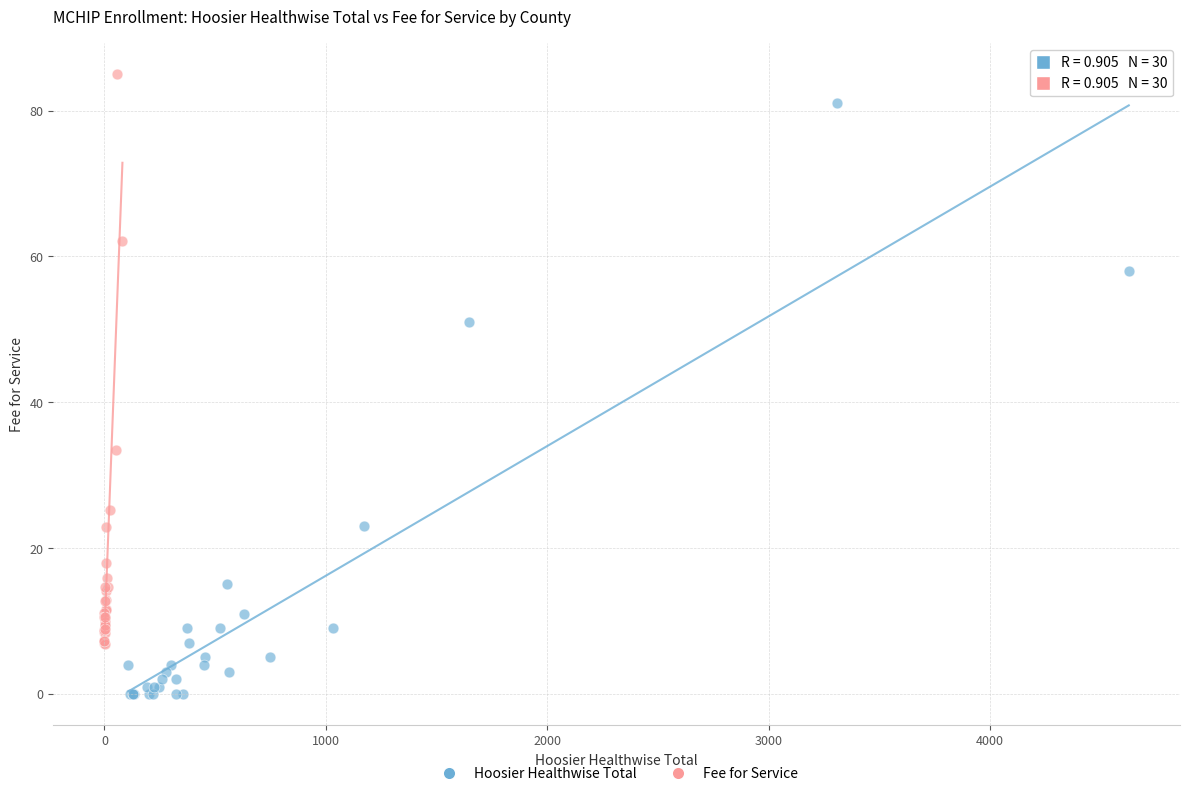

What are all the series names shown in the legend?

Hoosier Healthwise Total, Fee for Service